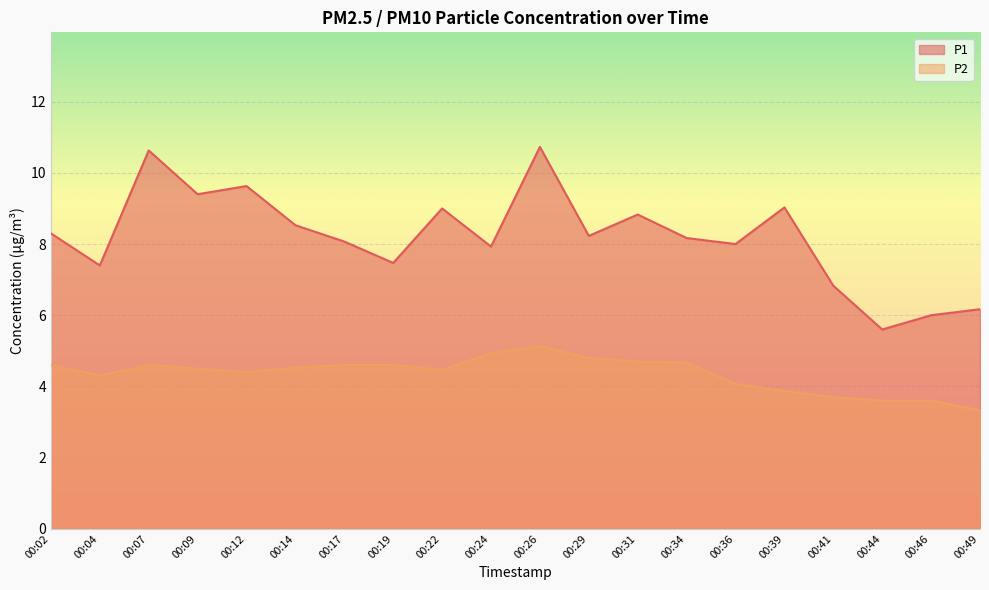

How many lines are shown in the chart?

2